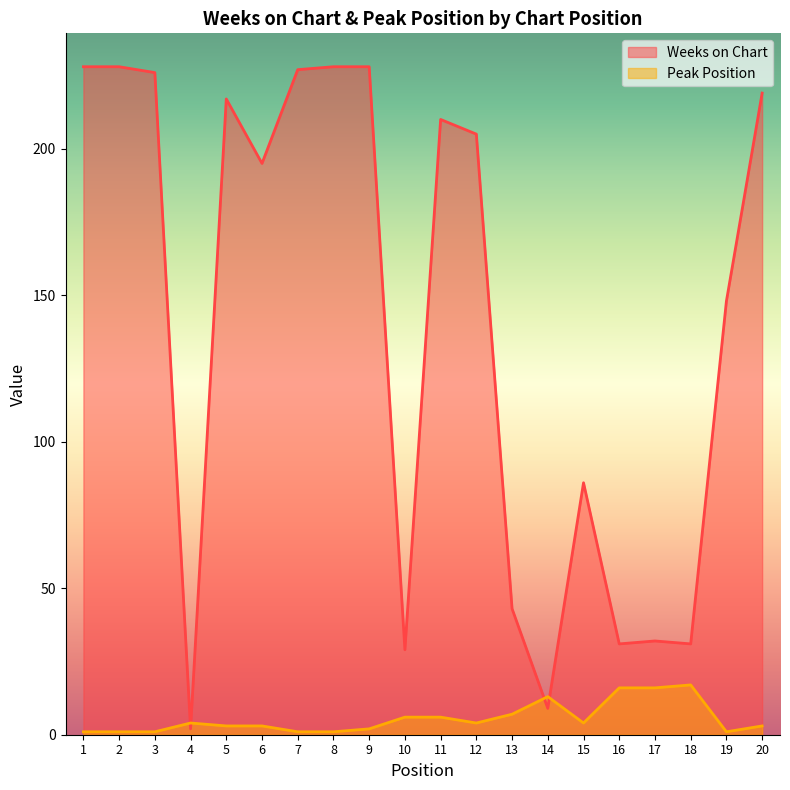

Reading left to right, transcribe all the data shown in this chart.

Weeks on Chart: 228	228	226	2	217	195	227	228	228	29	210	205	43	9	86	31	32	31	148	219
Peak Position: 1	1	1	4	3	3	1	1	2	6	6	4	7	13	4	16	16	17	1	3